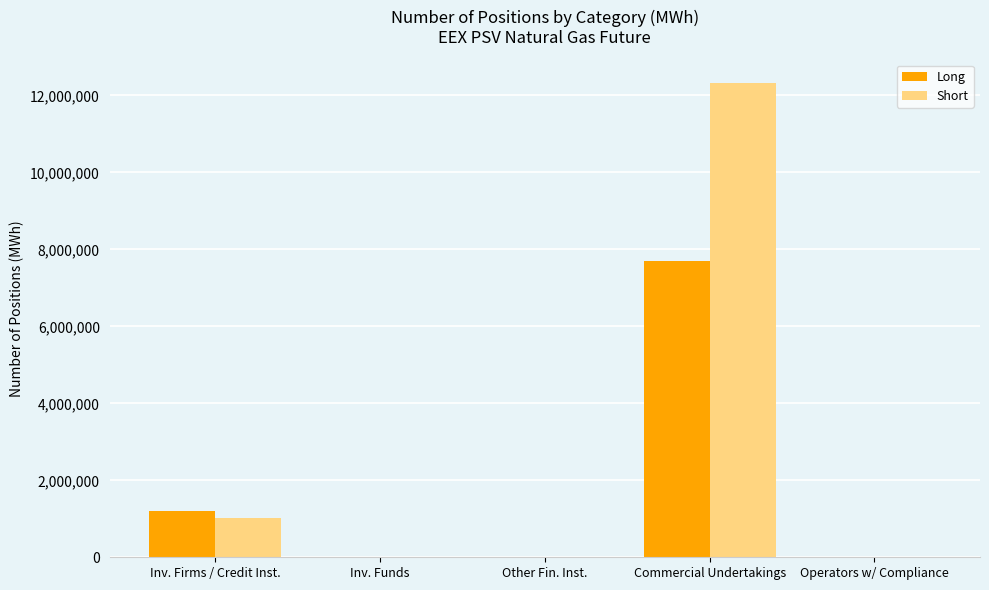

At which category is the sum across all series the highest?

Commercial Undertakings